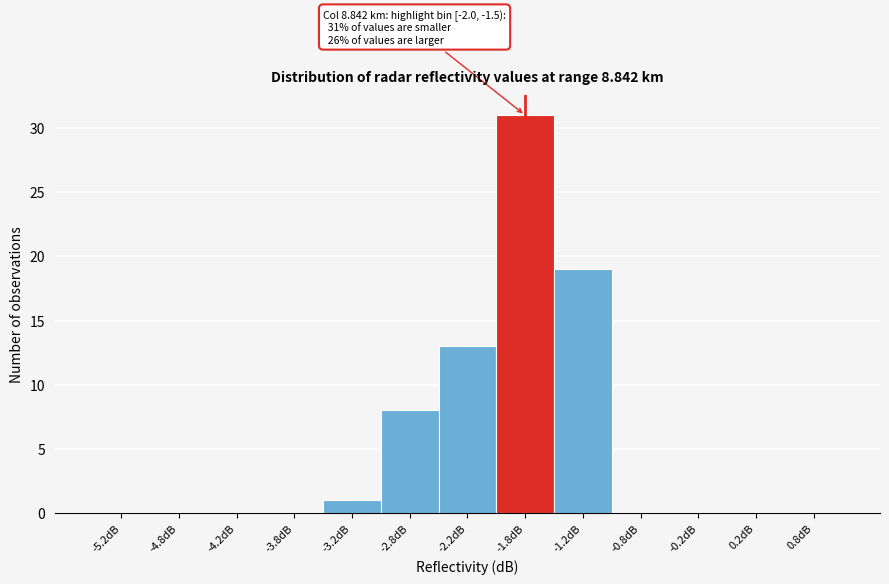

Over which range of the x-axis is the bar tallest?

-2.0 to -1.5